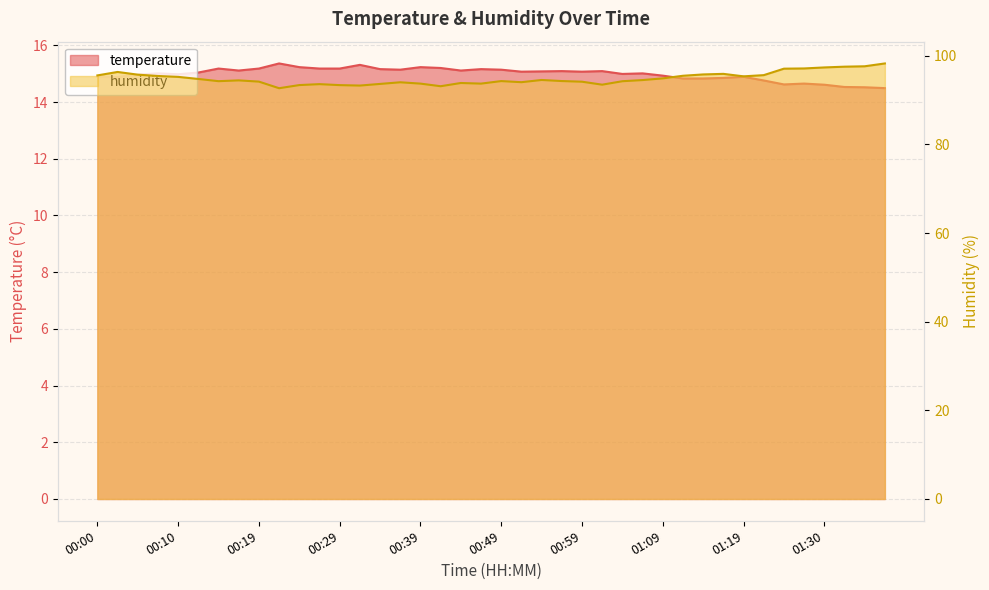

Between 01:19 and 01:27, which series saw the biggest shift?

humidity